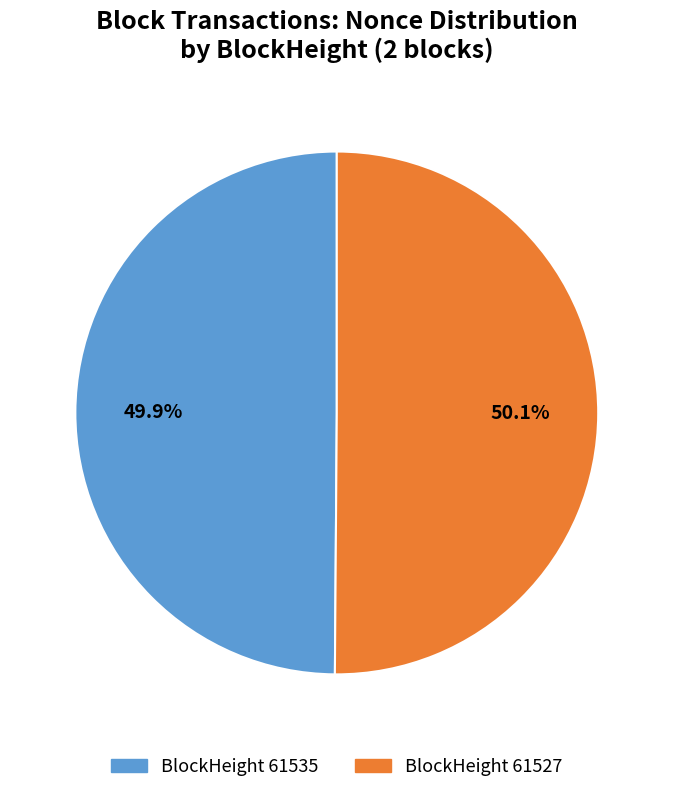

Is there a majority slice in this chart?

Yes